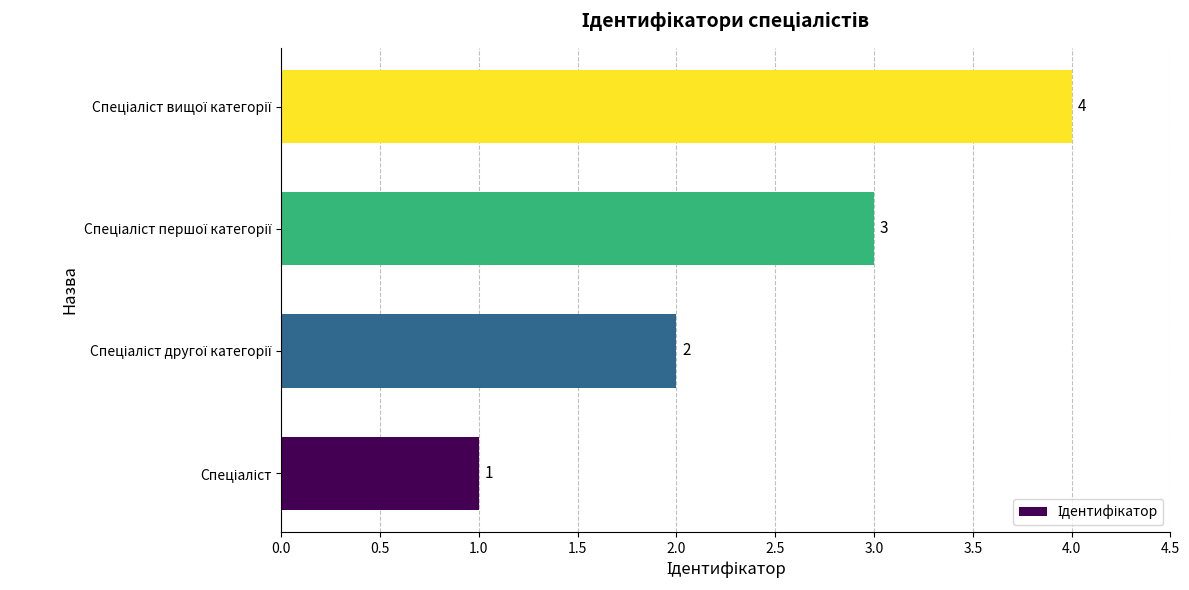

Count the values in the range 2 to 4.

3